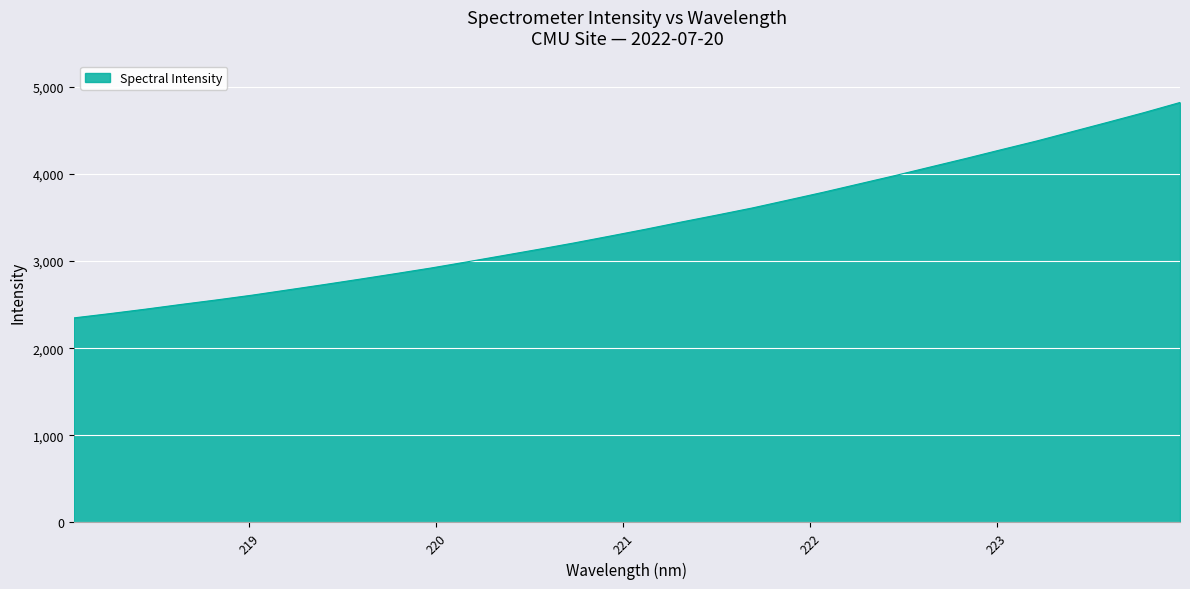

What is the average value?

3416.0